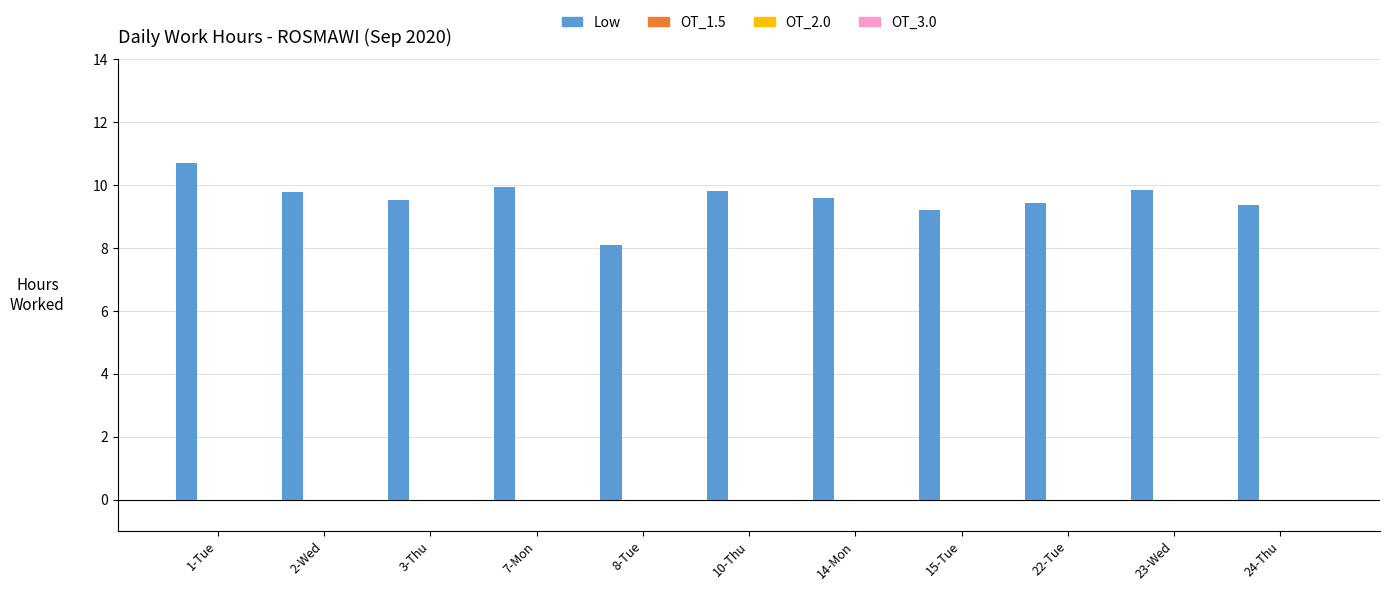

How many categories are shown in the chart?

11